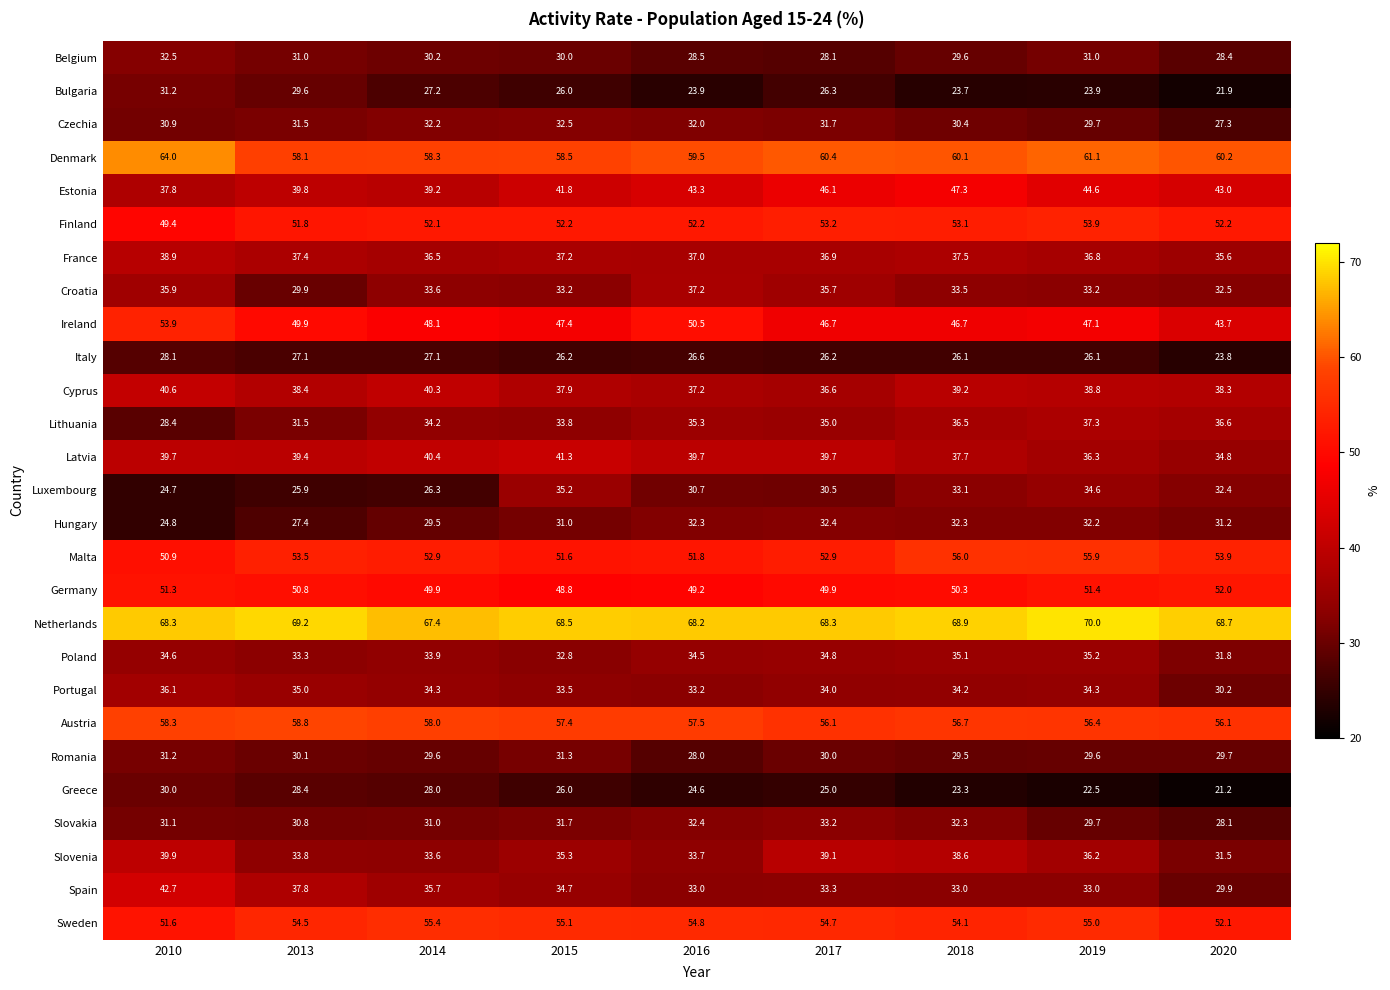

What is the greatest value displayed?

70.0